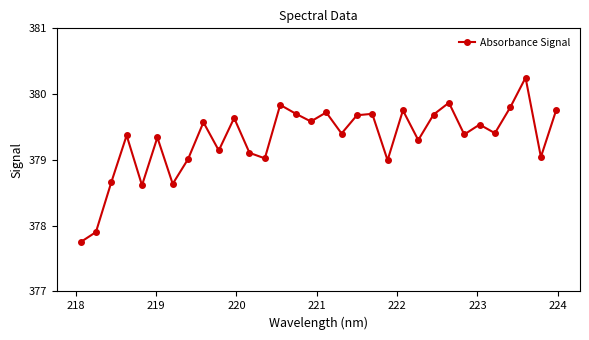

Is this an area chart (filled region under the line)?

No